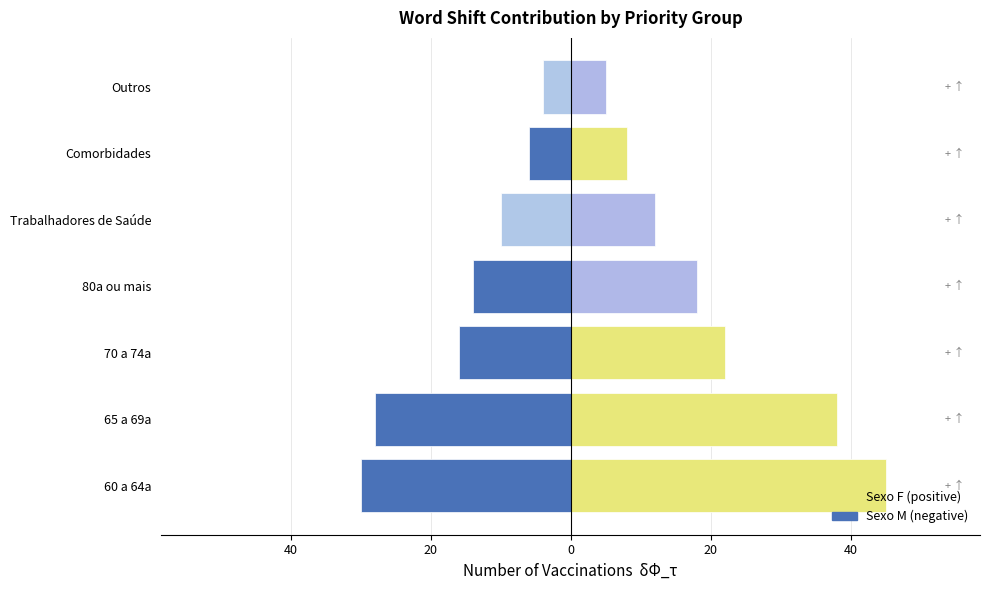

Rank the series by their maximum value, from highest to lowest.

Sexo F, Sexo M